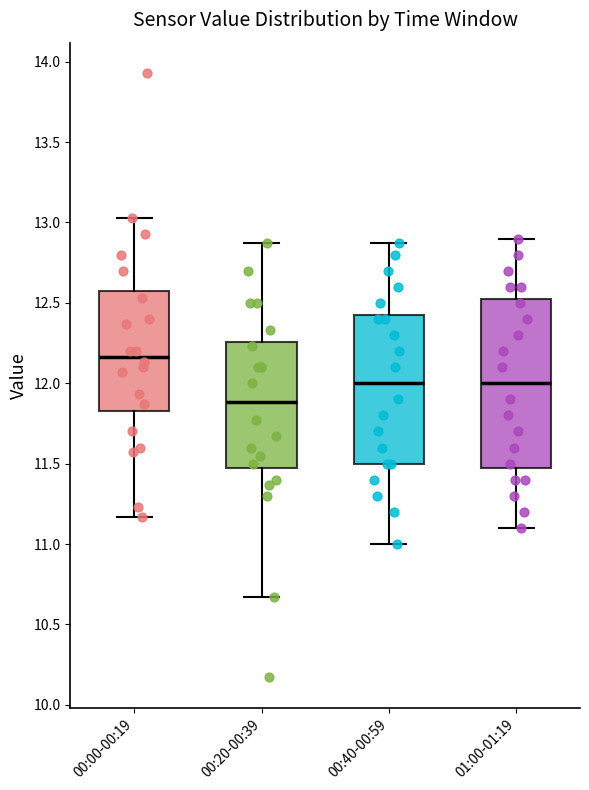

Which box has the lowest median line?

00:20-00:39